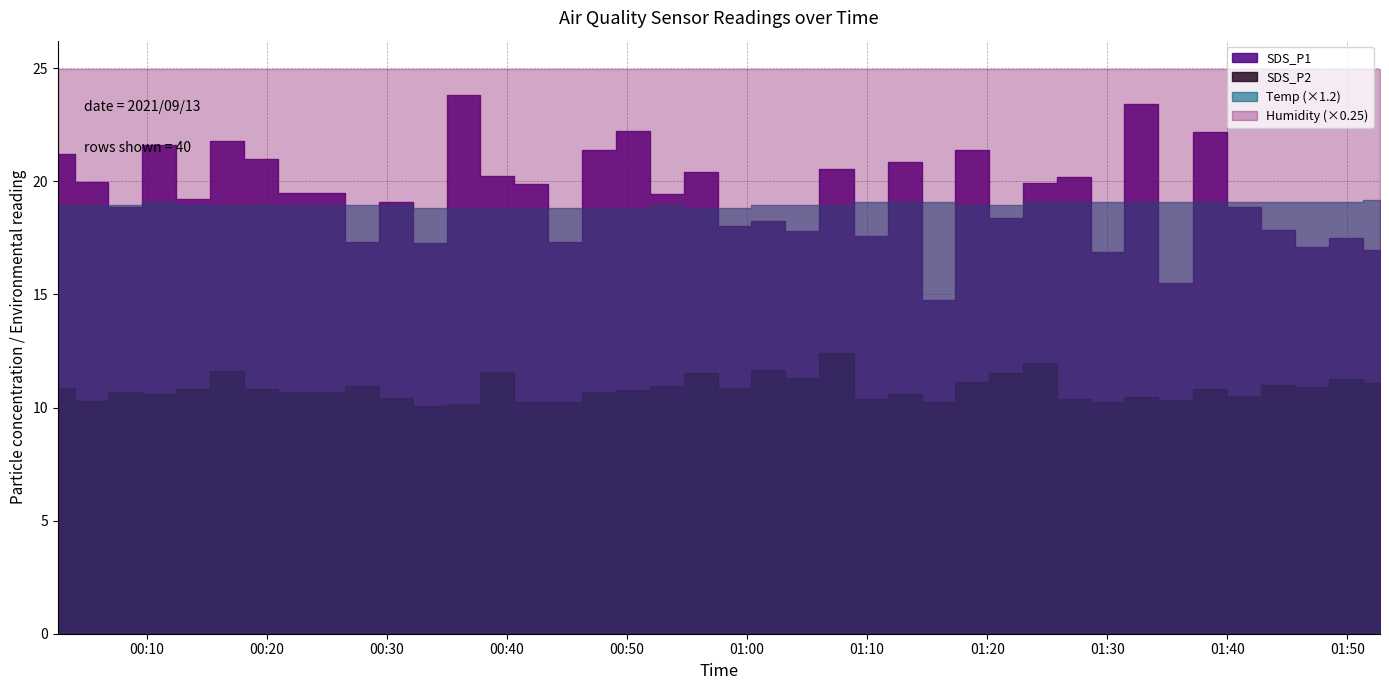

What is the difference between the maximum and minimum values in the SDS_P2 series?

2.3